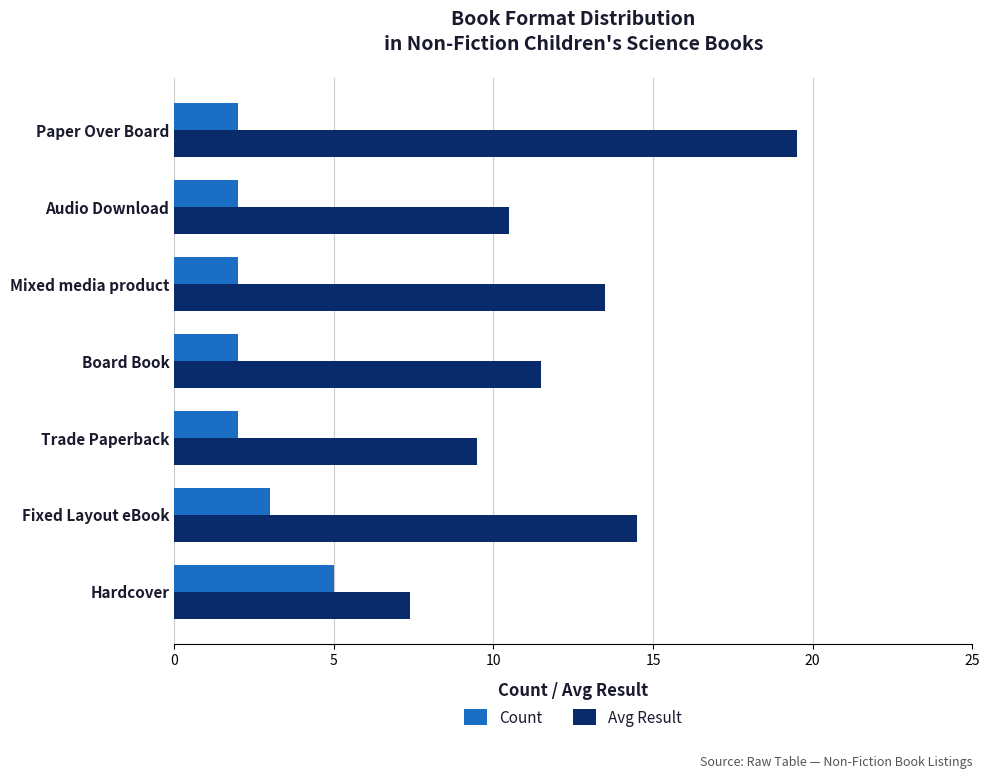

Where is Avg Result nearest to the value 13?

Mixed media product